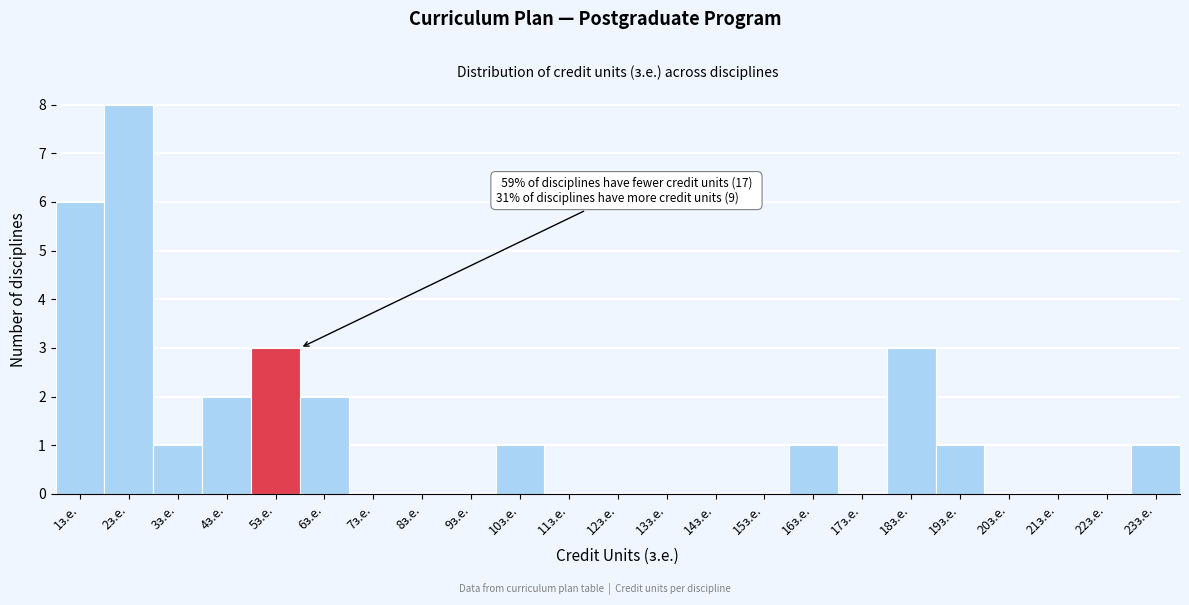

Over which range of the x-axis is the bar tallest?

1.5 to 2.5